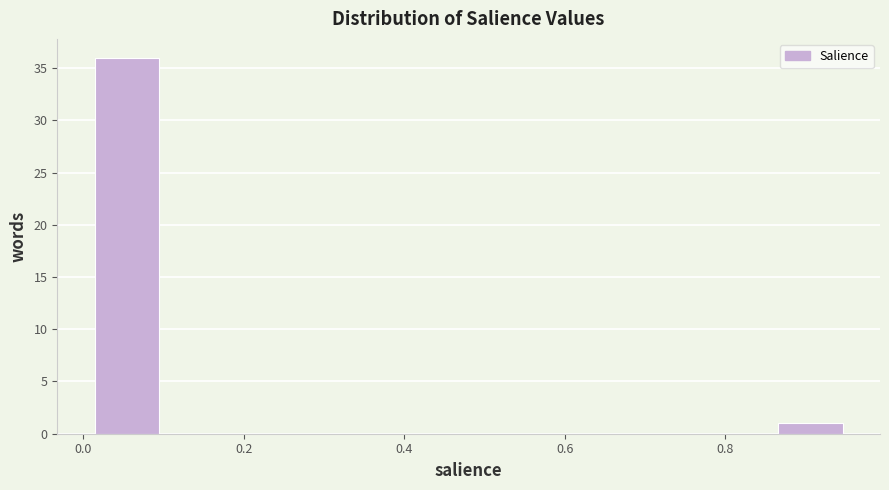

Reading left to right, transcribe this chart: for each bar, give the range it covers on the x-axis and its height. Neither the bar edges nor the heights are printed on the chart, so give them approximately, as read against the axes.

0.00 to 0.10: 36
0.10 to 0.20: 0
0.20 to 0.30: 0
0.30 to 0.38: 0
0.38 to 0.48: 0
0.48 to 0.58: 0
0.58 to 0.66: 0
0.66 to 0.76: 0
0.76 to 0.86: 0
0.86 to 0.96: 1